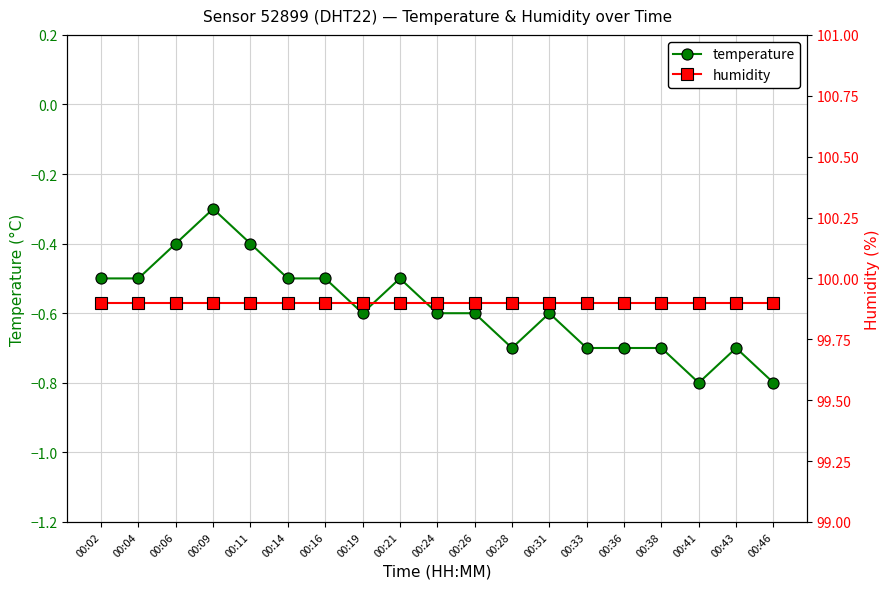

Which series changed the most between 00:02 and 00:41?

temperature